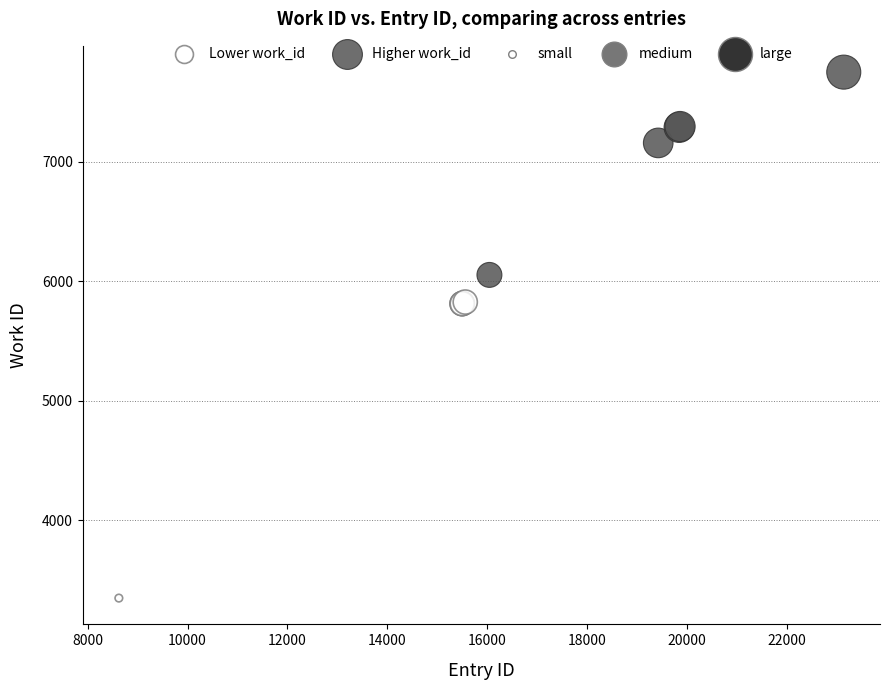

Which series reaches the minimum Y coordinate?

Lower work_id